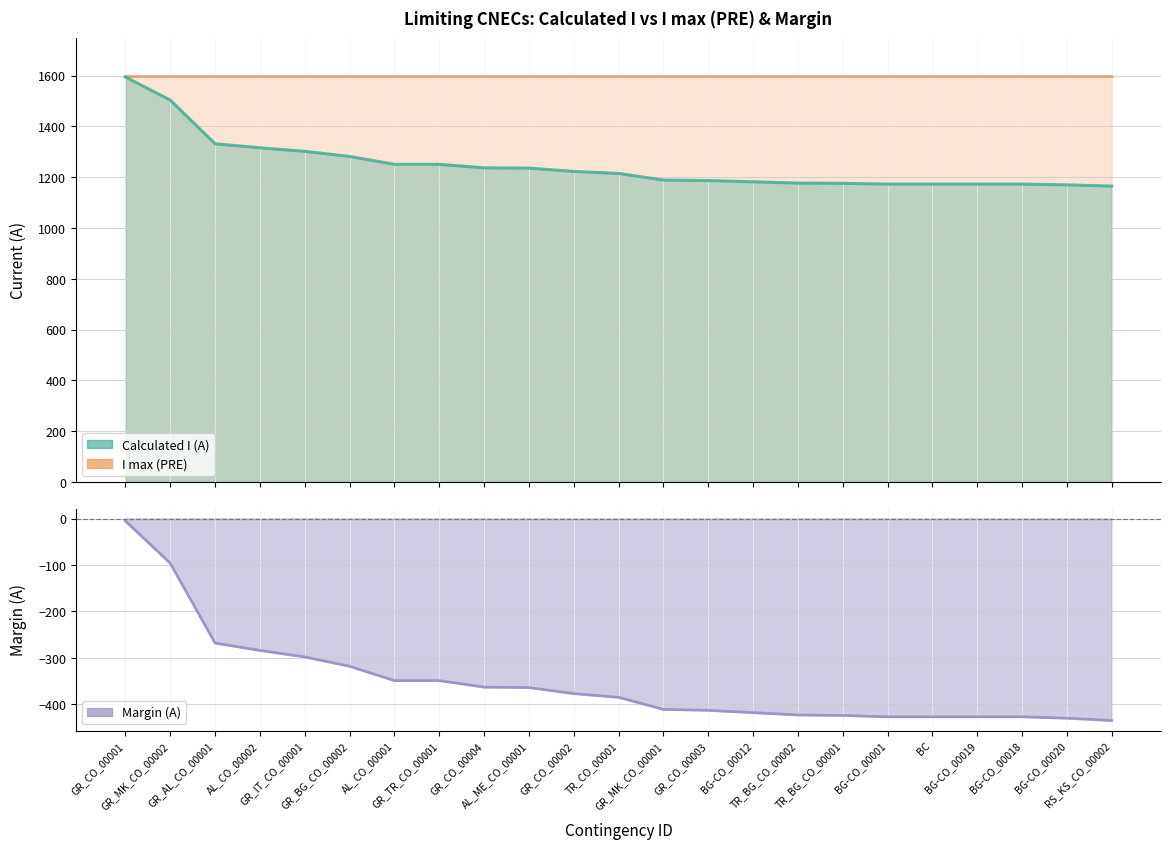

What is the difference between the maximum and minimum values in the Calculated I (A) series?

430